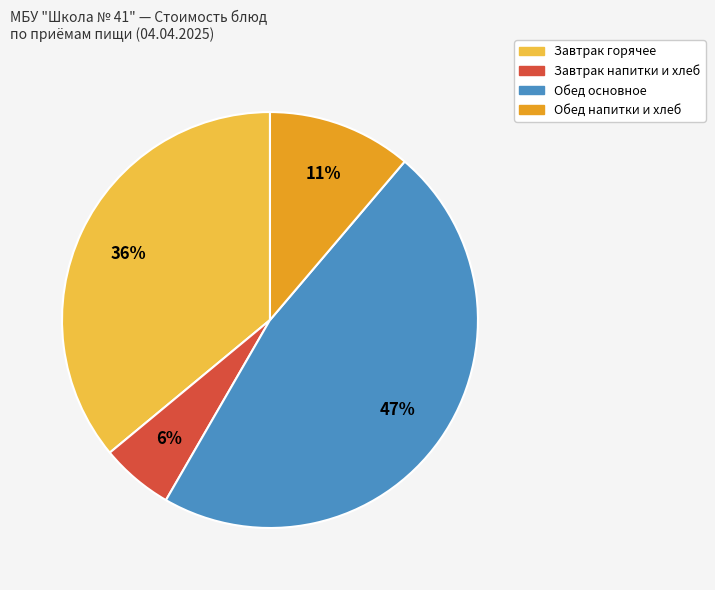

How many slices are in this pie chart?

4